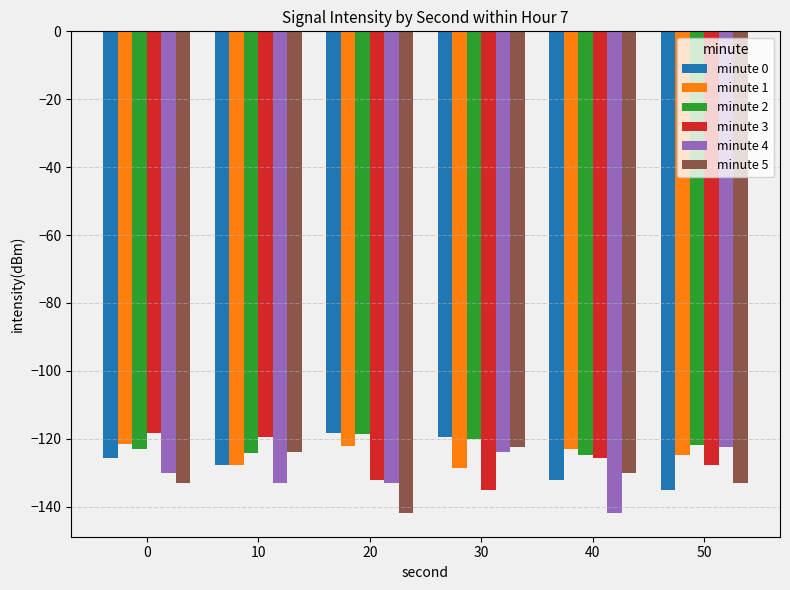

How many values in the minute 3 series exceed -125?

2